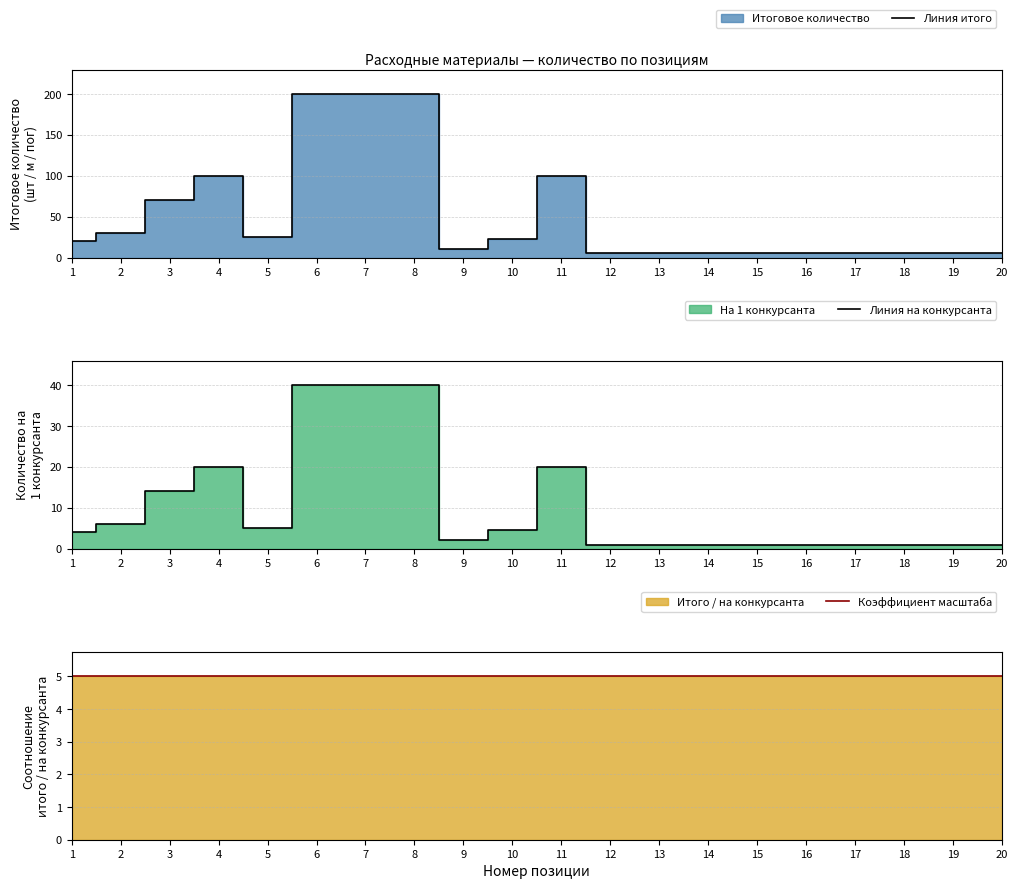

Reading left to right, list all the values displayed in this chart.

Линия итого: 1=20.0	2=30.0	3=70.0	4=100.0	5=25.0	6=200.0	7=200.0	8=200.0	9=10.0	10=22.5	11=100.0	12=5.0	13=5.0	14=5.0	15=5.0	16=5.0	17=5.0	18=5.0	19=5.0	20=5.0
Линия на конкурсанта: 1=4.0	2=6.0	3=14.0	4=20.0	5=5.0	6=40.0	7=40.0	8=40.0	9=2.0	10=4.5	11=20.0	12=1.0	13=1.0	14=1.0	15=1.0	16=1.0	17=1.0	18=1.0	19=1.0	20=1.0
Коэффициент масштаба: 1=5.0	2=5.0	3=5.0	4=5.0	5=5.0	6=5.0	7=5.0	8=5.0	9=5.0	10=5.0	11=5.0	12=5.0	13=5.0	14=5.0	15=5.0	16=5.0	17=5.0	18=5.0	19=5.0	20=5.0